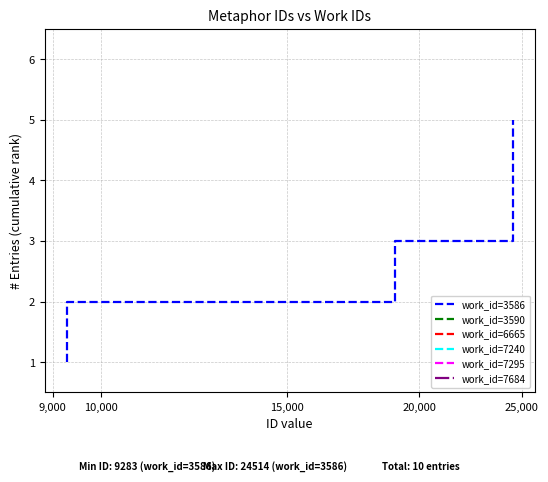

List the labels in order of value, smallest first.

9,000, 10,000, 15,000, 20,000, 25,000